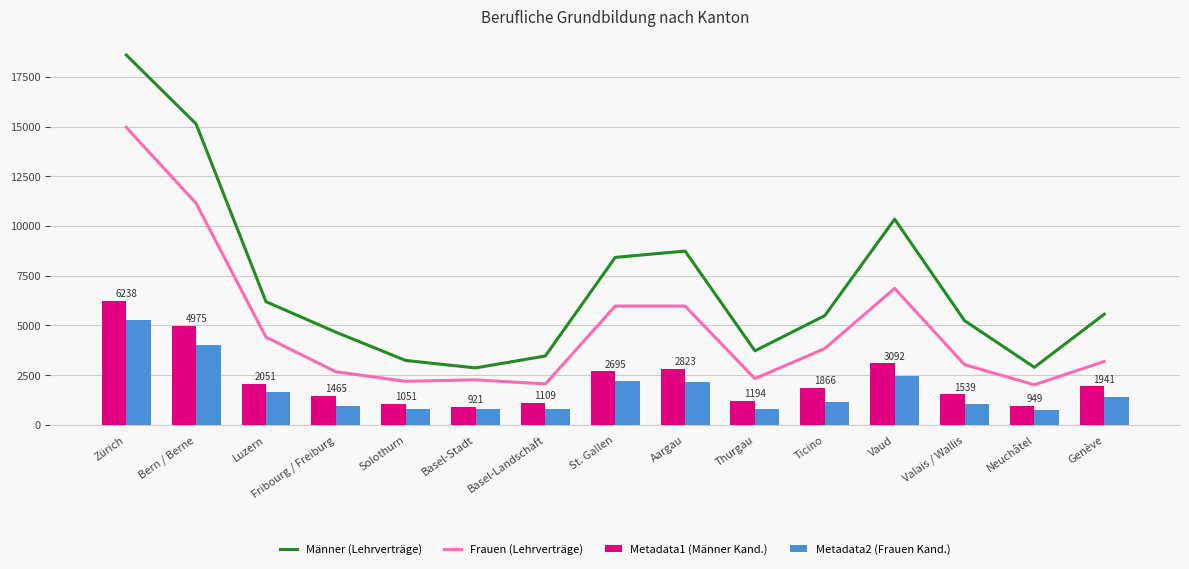

Read the Metadata1 (Männer Kand.) value at Vaud, to the nearest 10.

3090